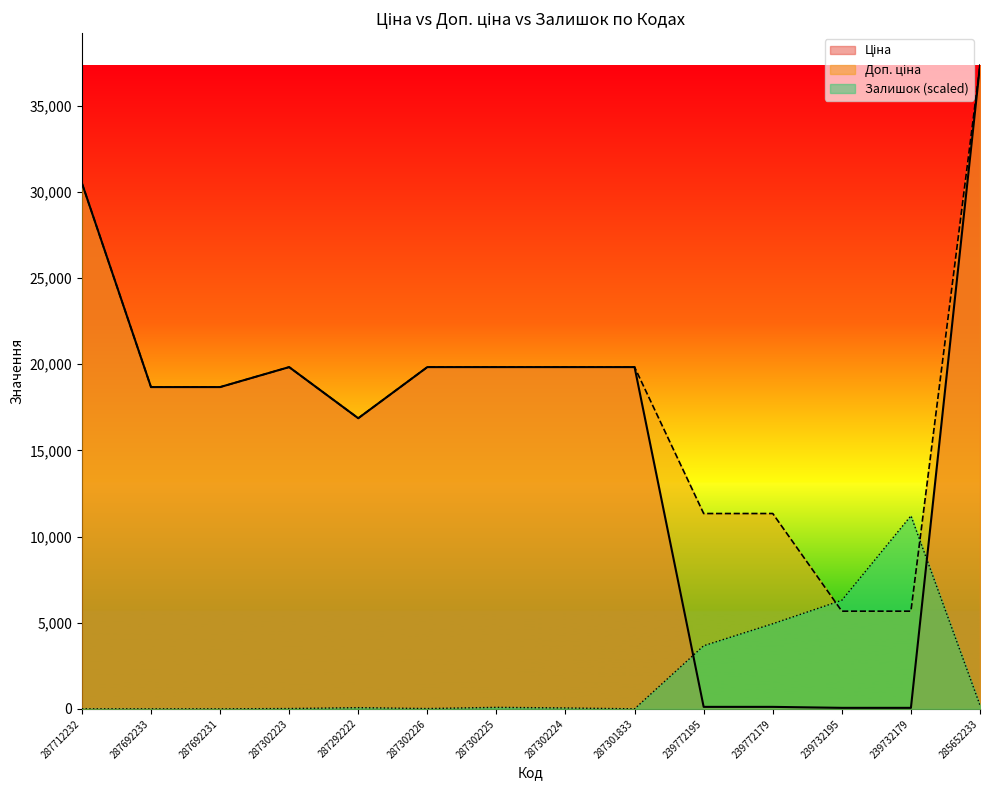

How many data points in Доп. ціна are above 19831?

7